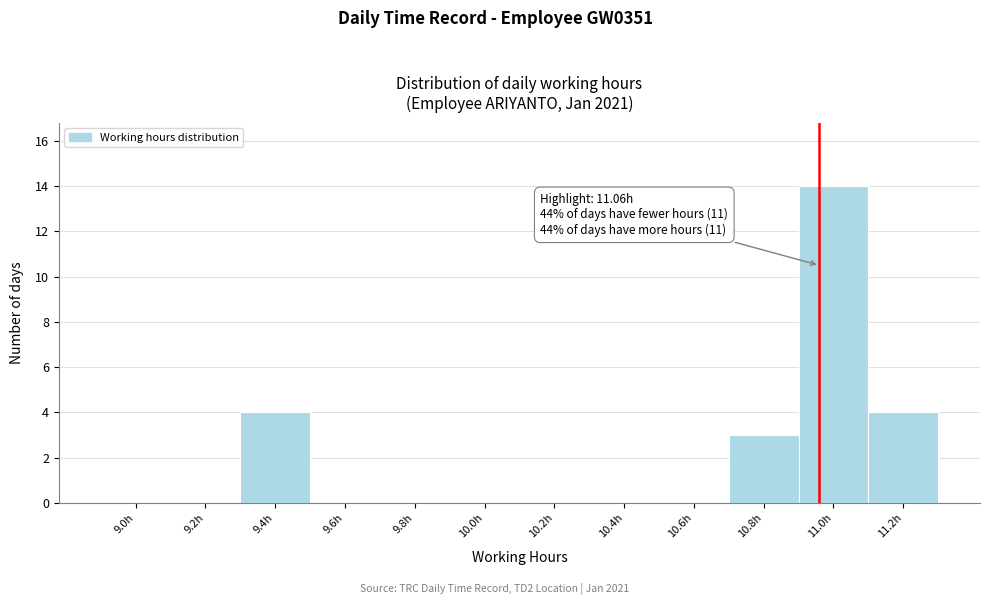

Reading left to right, list all the values displayed in this chart.

9.0h=0	9.2h=0	9.4h=4	9.6h=0	9.8h=0	10.0h=0	10.2h=0	10.4h=0	10.6h=0	10.8h=3	11.0h=14	11.2h=4